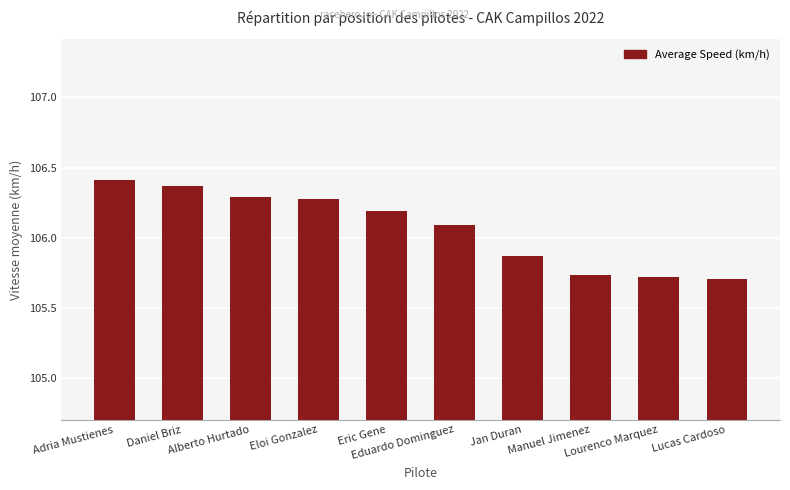

What is the difference between the maximum and minimum values?

0.7